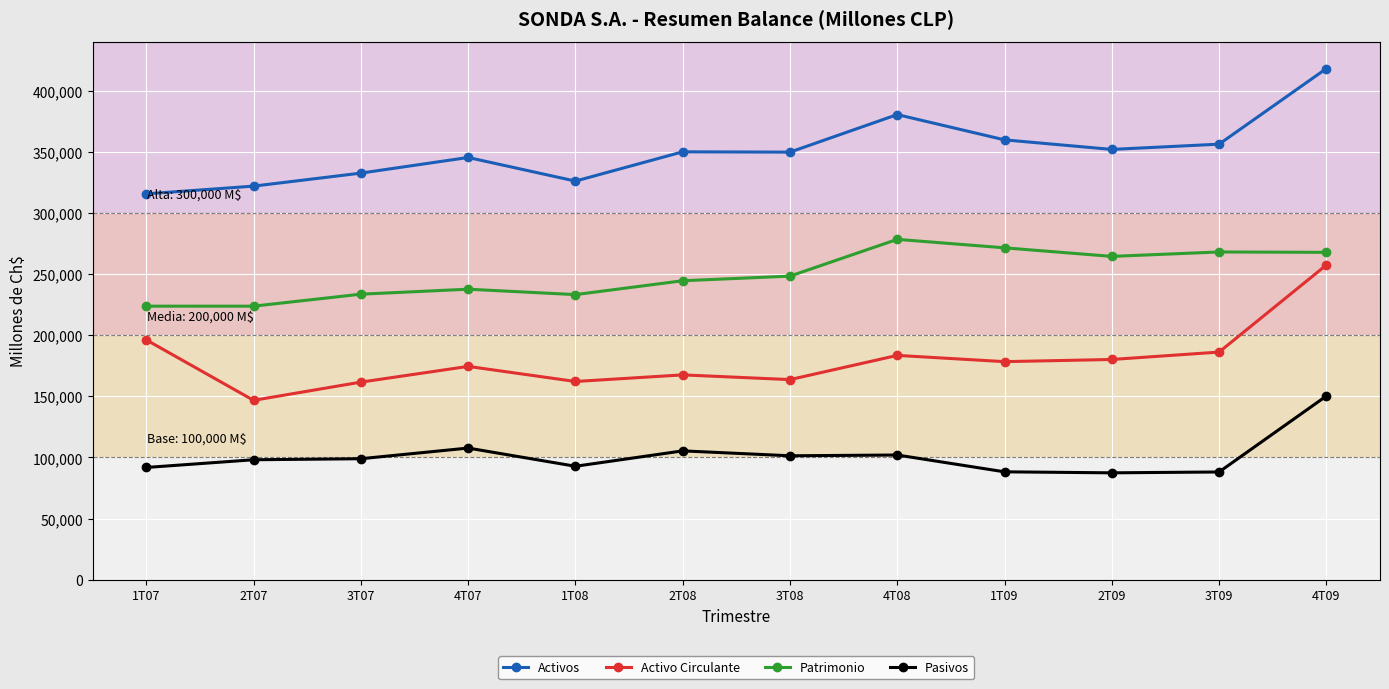

What is the spread (max minus min) of values at 1T09?

271406.1